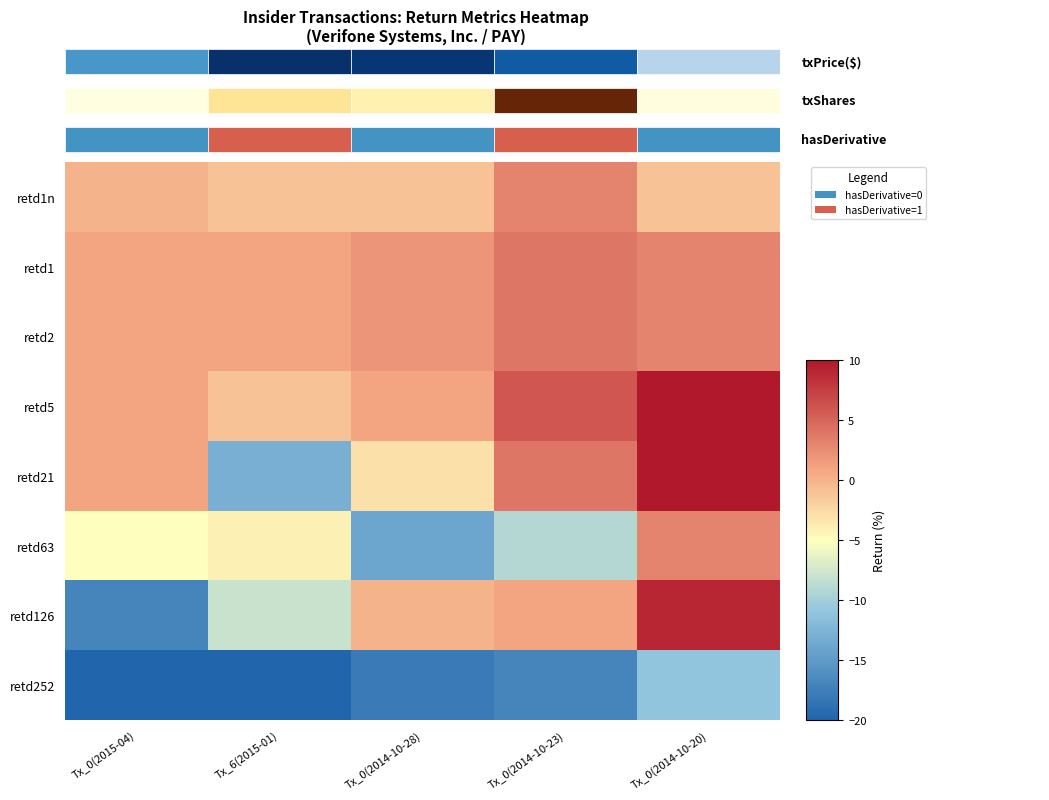

What is the difference between the retd126 values at Tx_0(2014-10-28) and Tx_0(2014-10-23)?

1